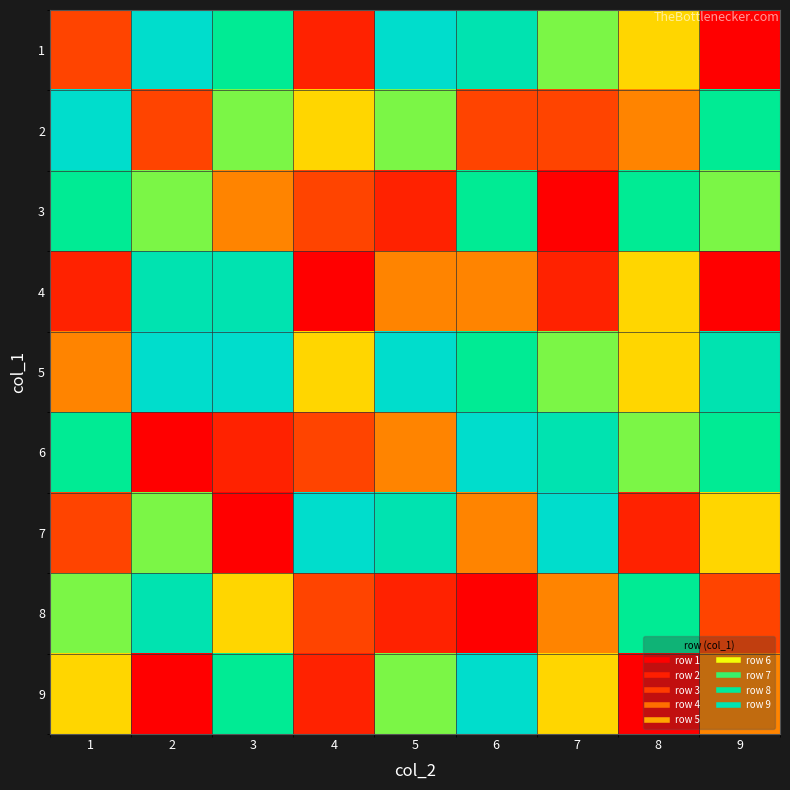

What is the smallest value displayed?

1